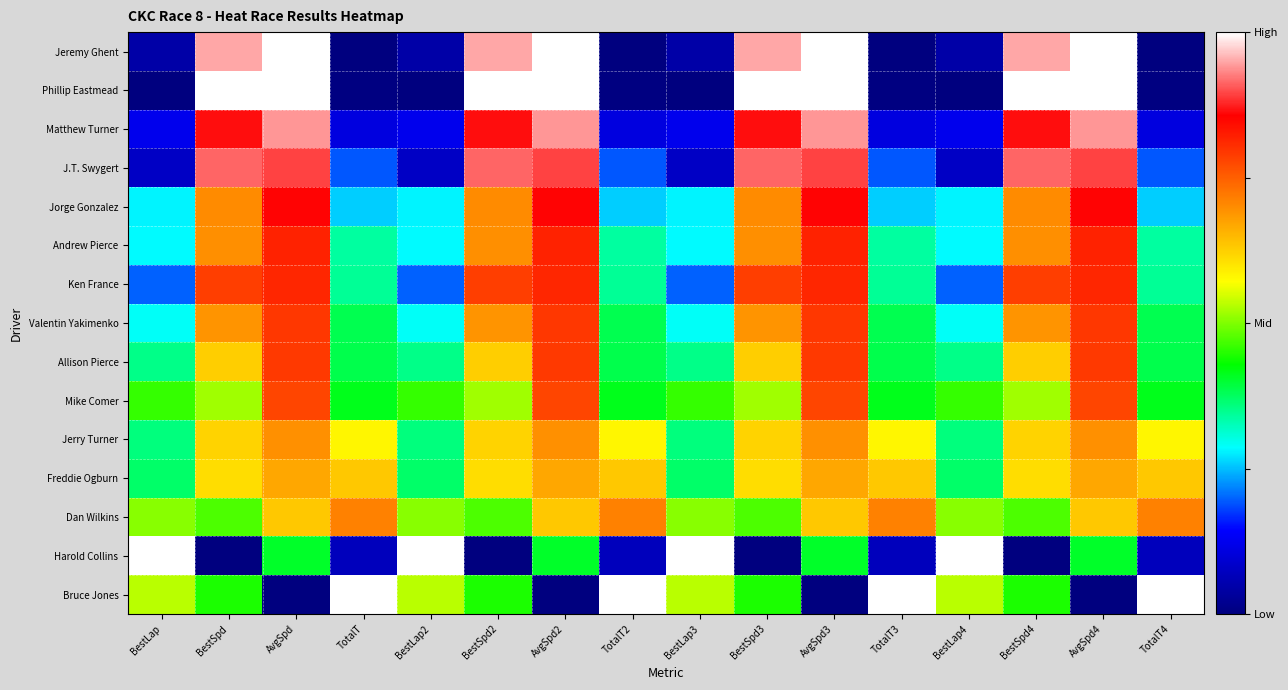

Which category has the highest value across all series?

AvgSpd